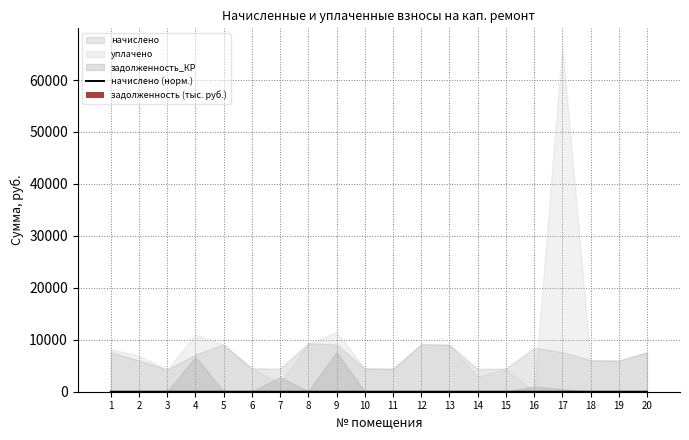

What is the maximum value for задолженность (тыс. руб.)?

72.4